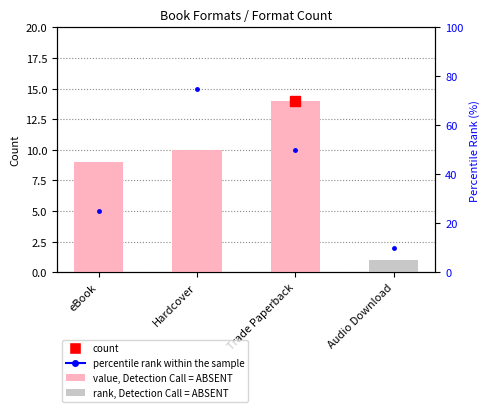

Reading right to left, transcribe all the data shown in this chart.

Audio Download=10	Trade Paperback=50	Hardcover=75	eBook=25